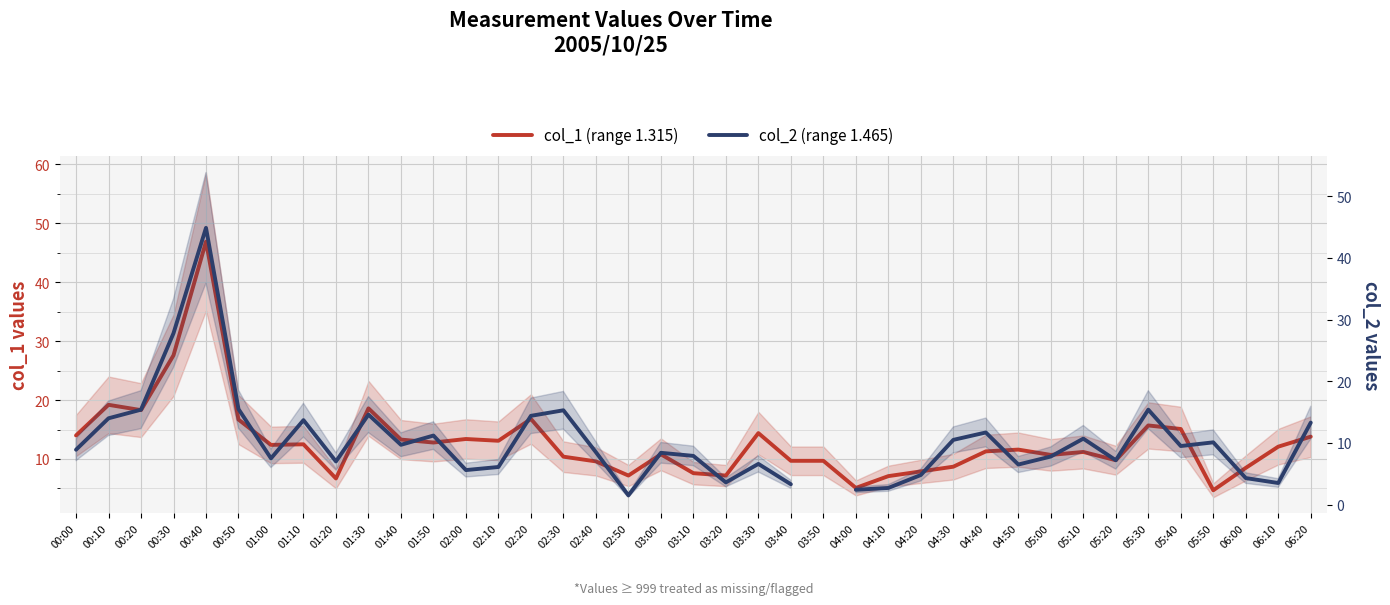

How many categories are shown in the chart?

39